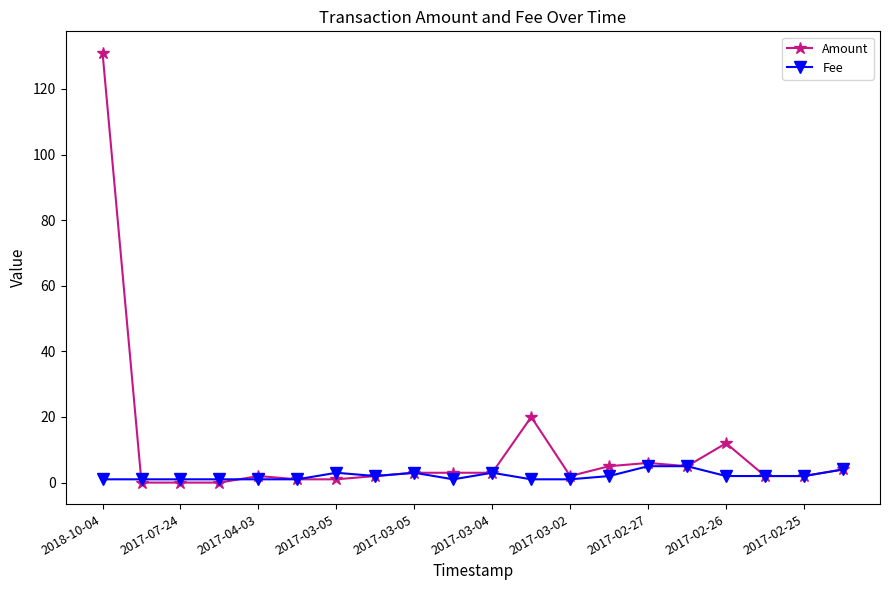

What is the maximum value shown in the chart?

131.0